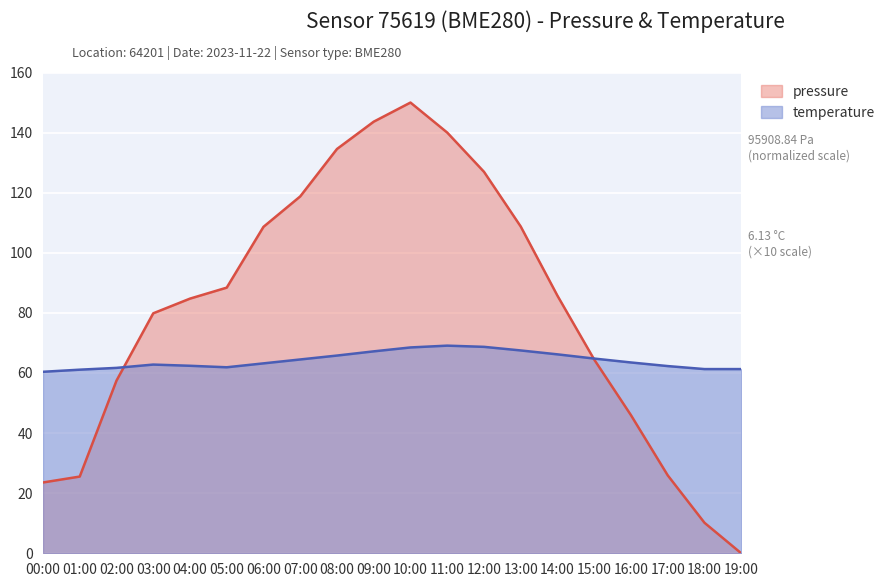

What is the approximate value of pressure at 03:00?

79.9